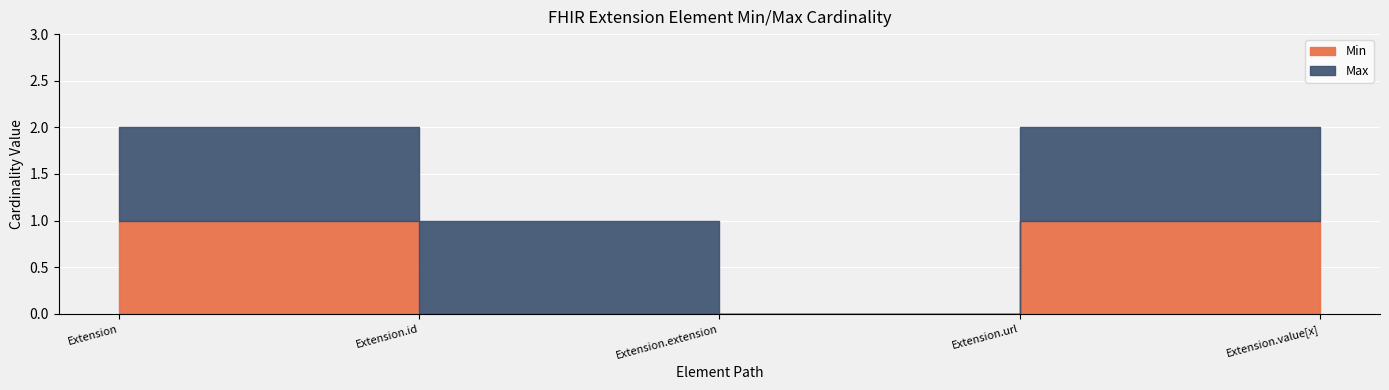

What are all the series names shown in the legend?

Min, Max